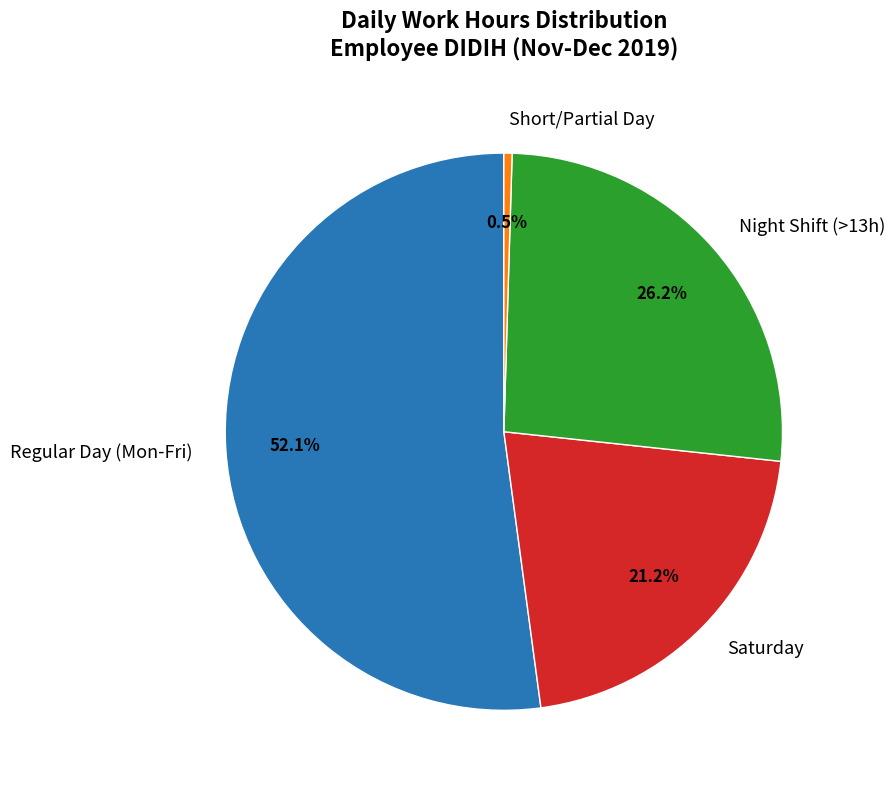

To the nearest percent, what is the average slice percentage?

25%